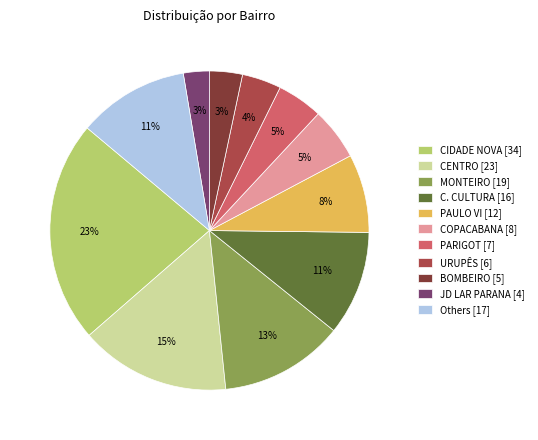

To the nearest percent, what is the average slice percentage?

9%